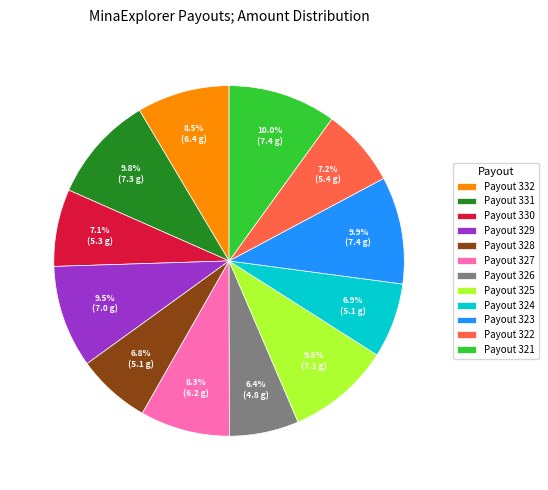

How many segments does this pie chart have?

12